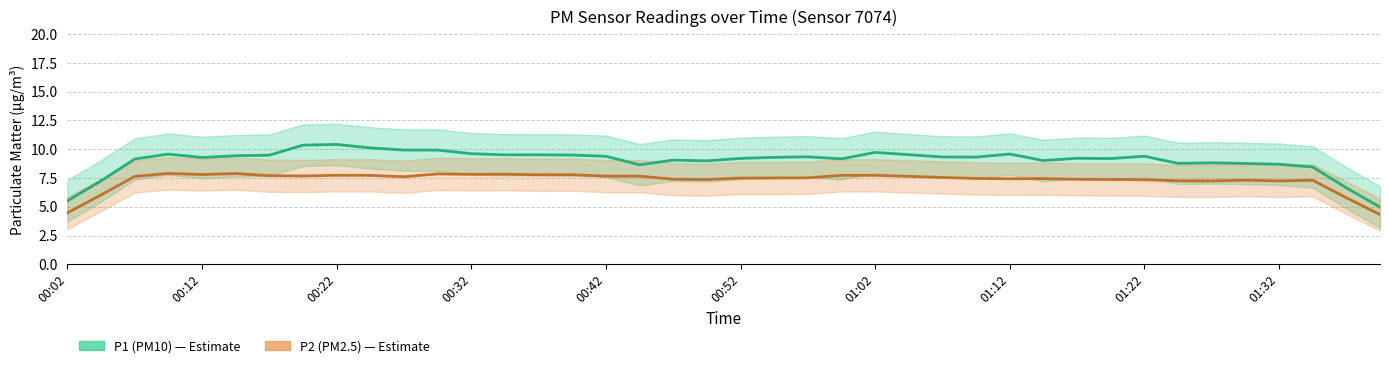

At which label does P1 reach its peak?

00:24